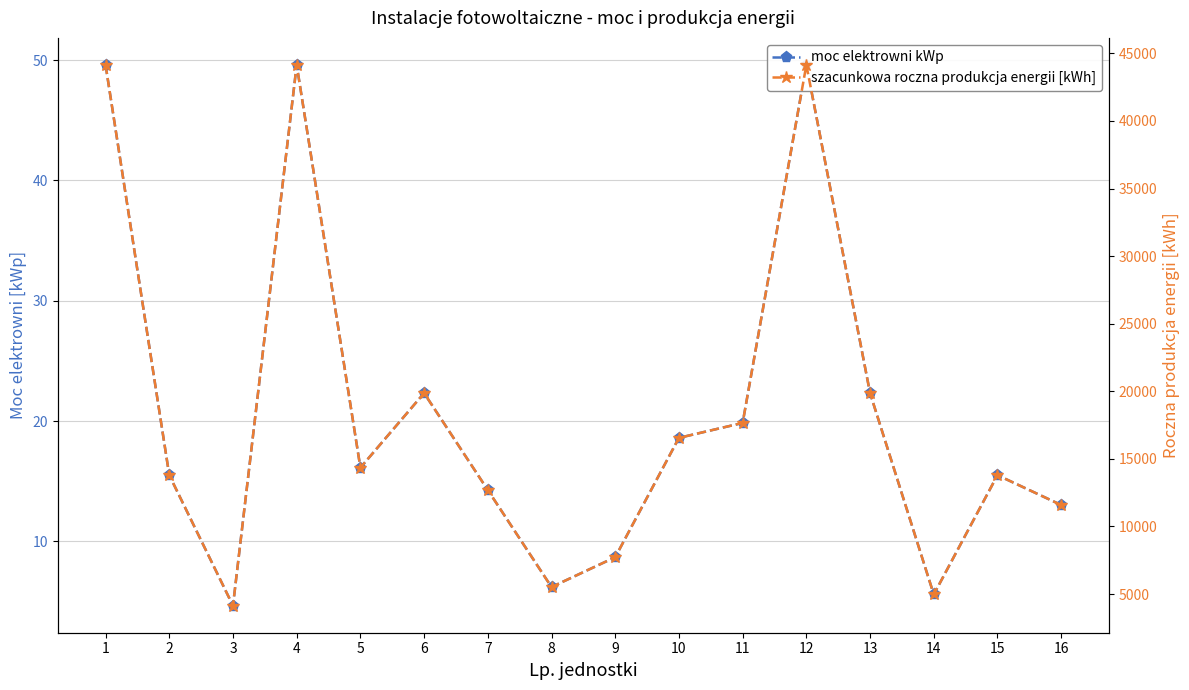

What is the value of the szacunkowa roczna produkcja energii [kWh] point at the 9th from the left?

7724.0